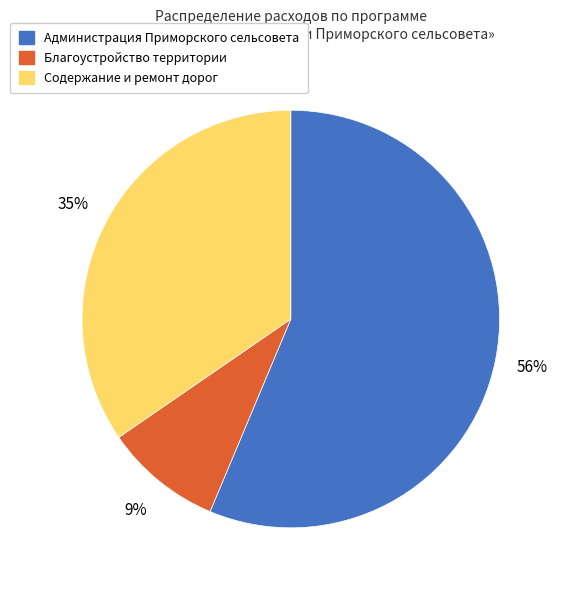

Rank the categories by value from highest to lowest.

Администрация Приморского сельсовета, Содержание и ремонт дорог, Благоустройство территории